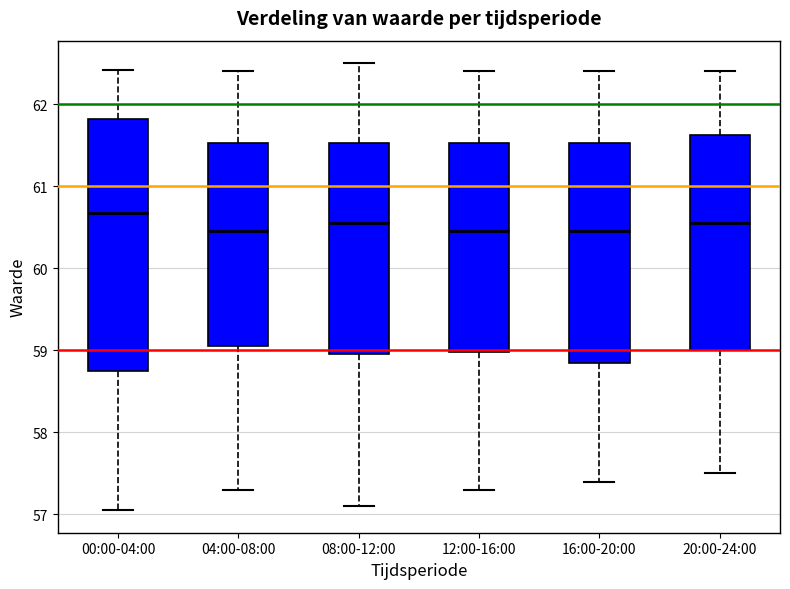

Where does the lower whisker of the box for 16:00-20:00 end on the y-axis? The values are not printed on the chart, so give them approximately, as read against the axis.

57.4